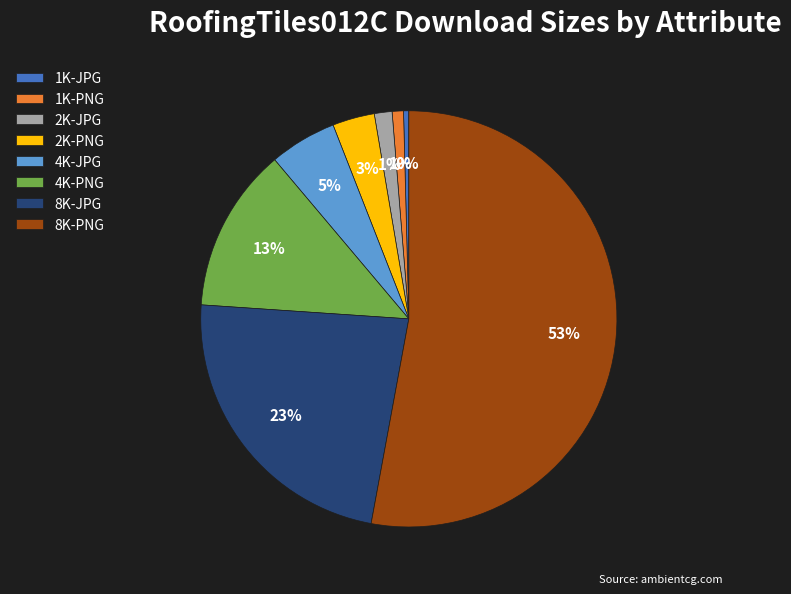

What percentage is the 8K-JPG slice, to the nearest percent?

23%